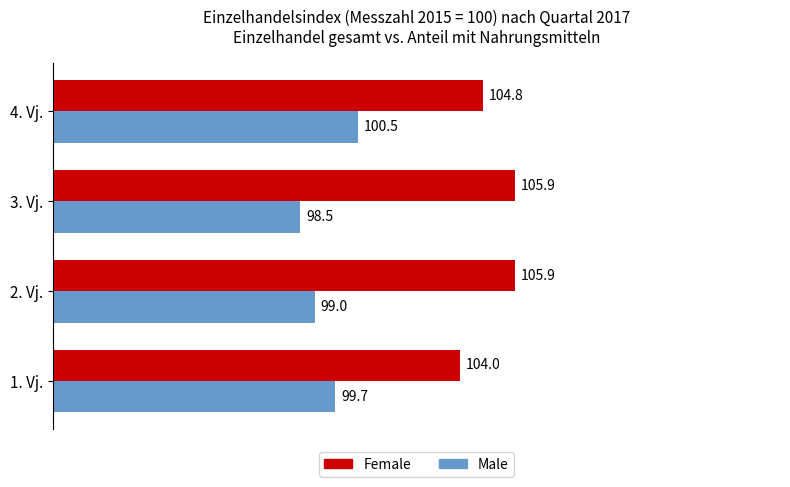

How many values in the Female series exceed 105?

2